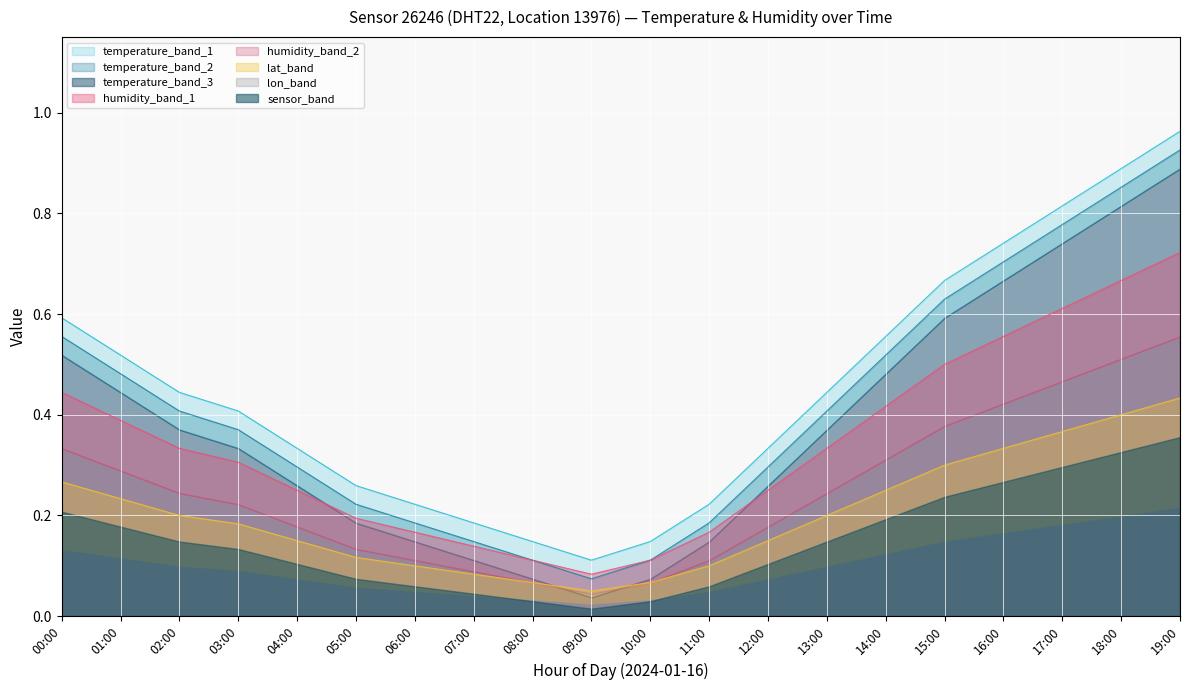

What is the value of the temperature_band_2 point at the 12th from the left?

0.2